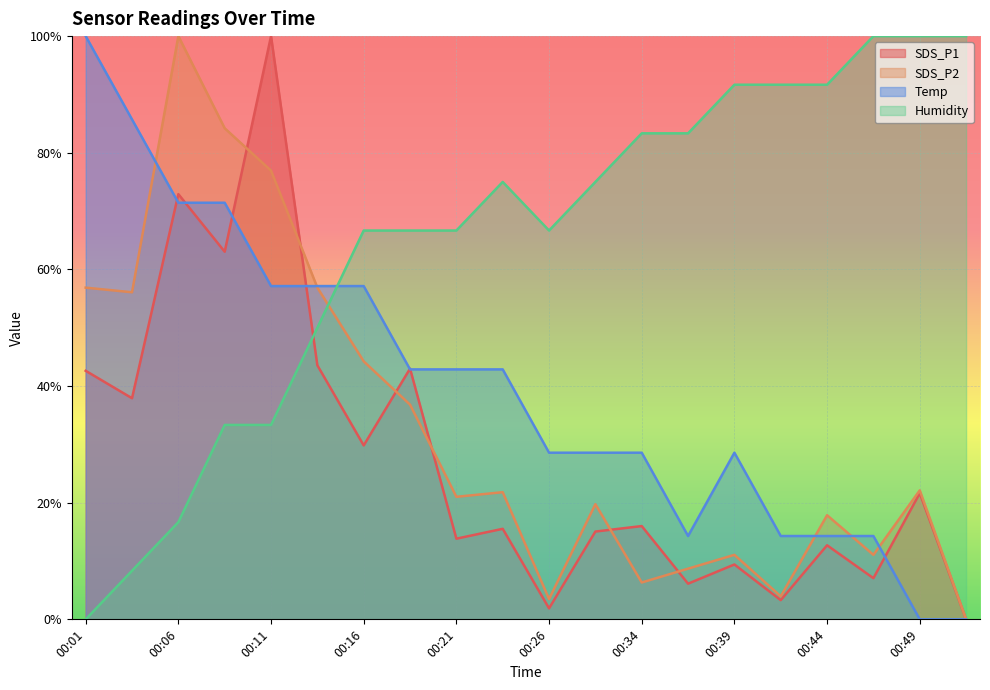

Which category has the lowest value across all series?

00:51